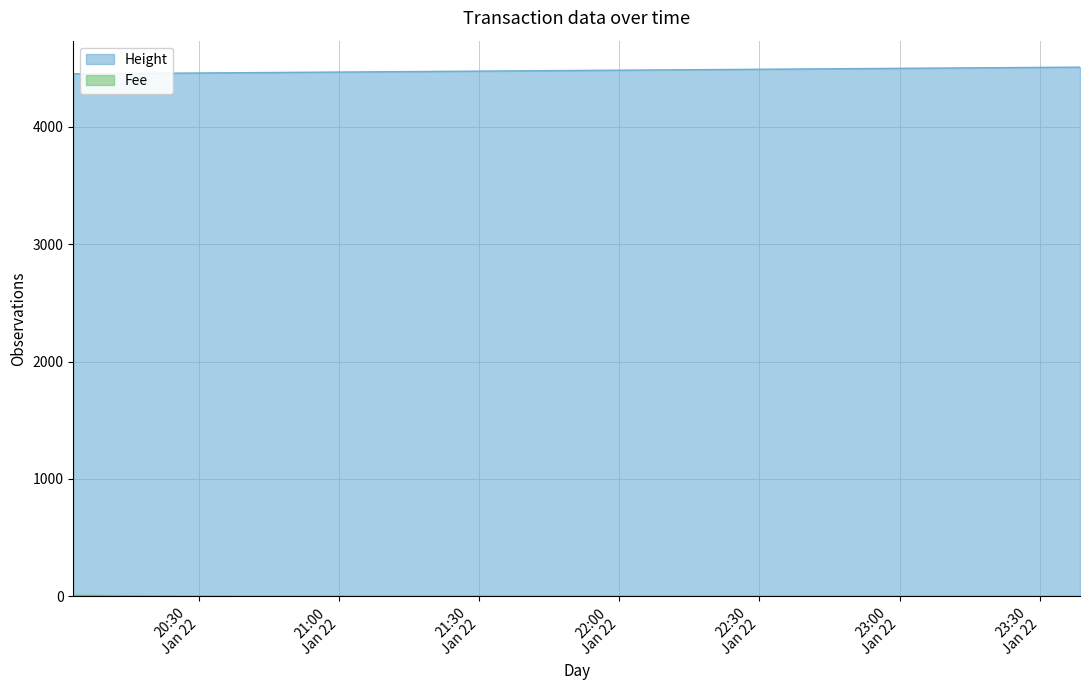

What is the difference between the Fee values at 2019-01-22 20:25:40 and 2019-01-22 20:03:05?

7.3